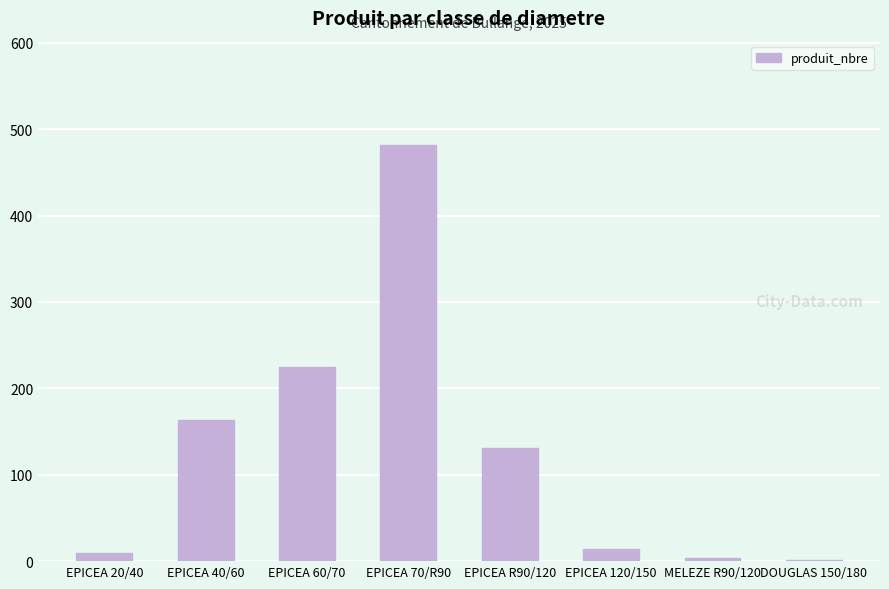

Where does the data first go above 131?

EPICEA 40/60